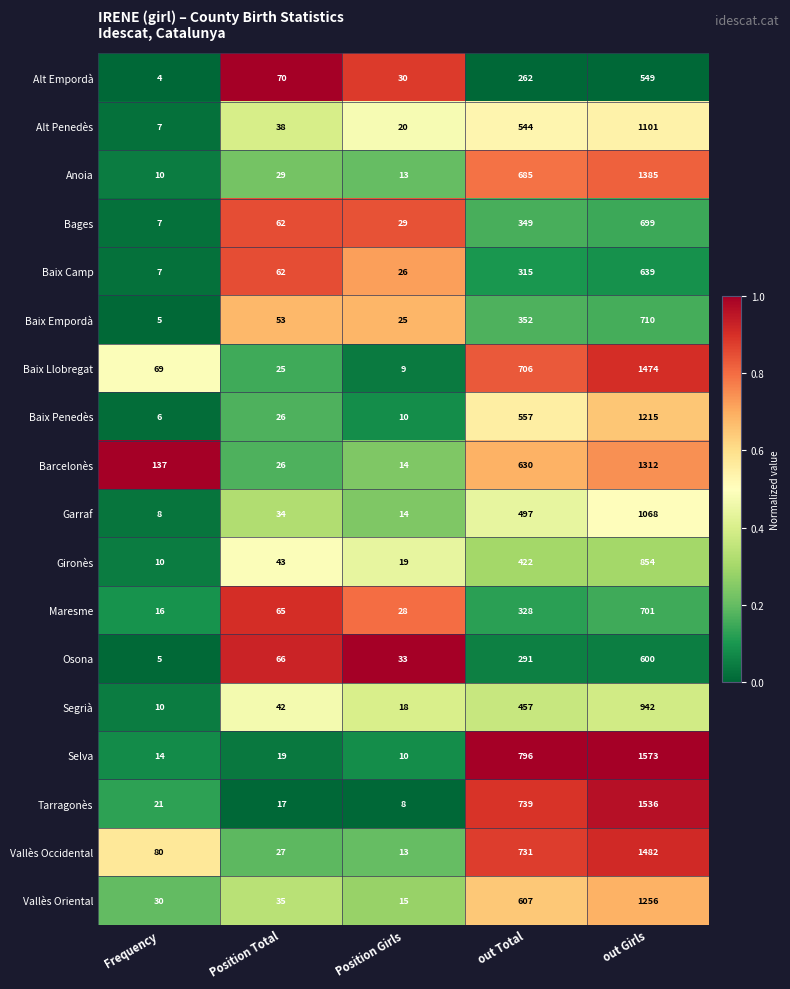

List the series in order of their peak value, highest first.

Selva, Tarragonès, Vallès Occidental, Baix Llobregat, Anoia, Barcelonès, Vallès Oriental, Baix Penedès, Alt Penedès, Garraf, Segrià, Gironès, Baix Empordà, Maresme, Bages, Baix Camp, Osona, Alt Empordà